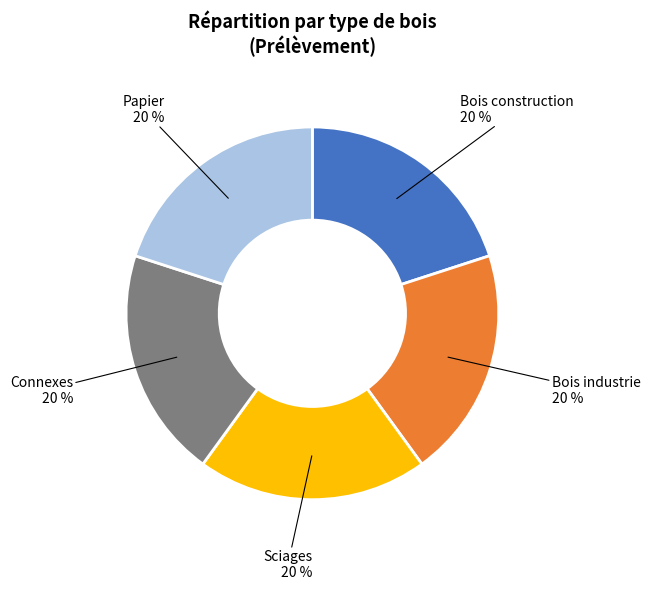

To the nearest percent, what is the average slice percentage?

20%